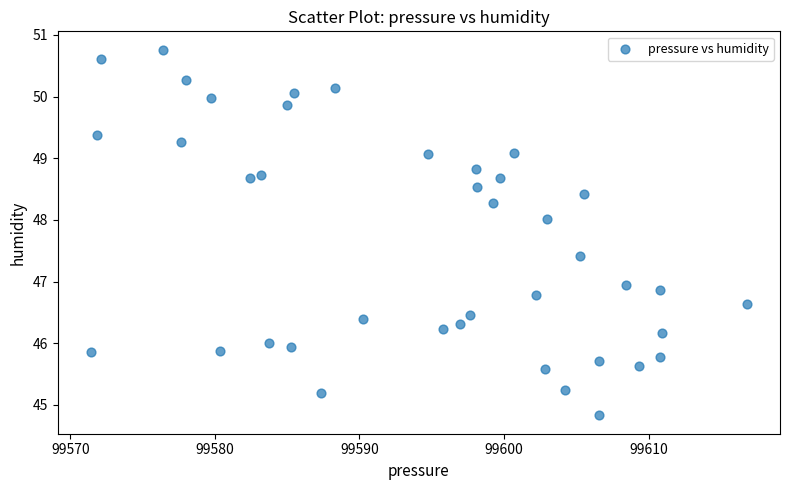

What is the range of Y values (max minus min)?

5.9